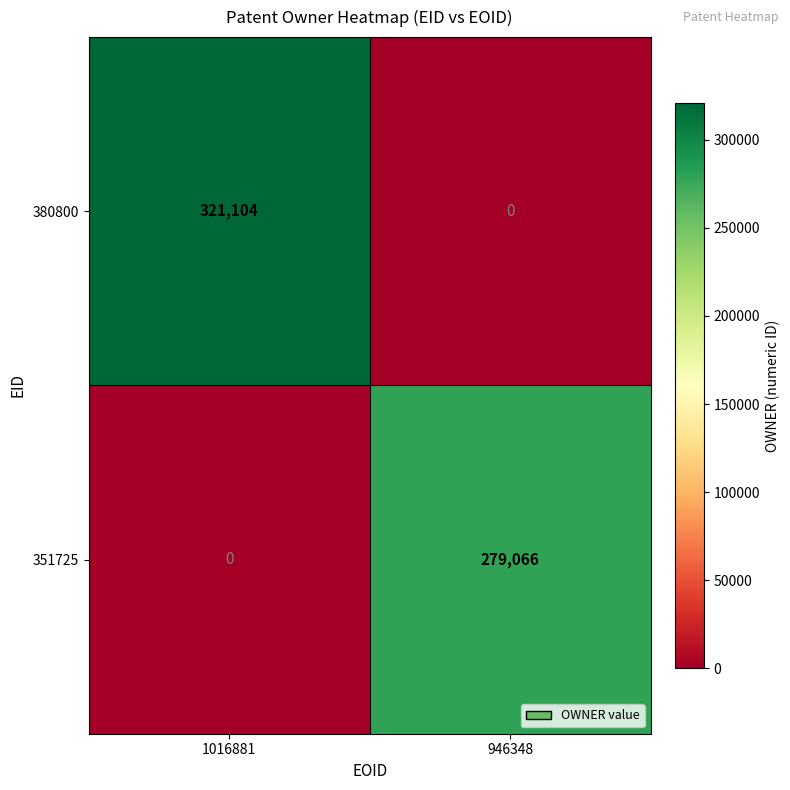

What is the approximate value of 351725 at 946348, to the nearest 50?

279050